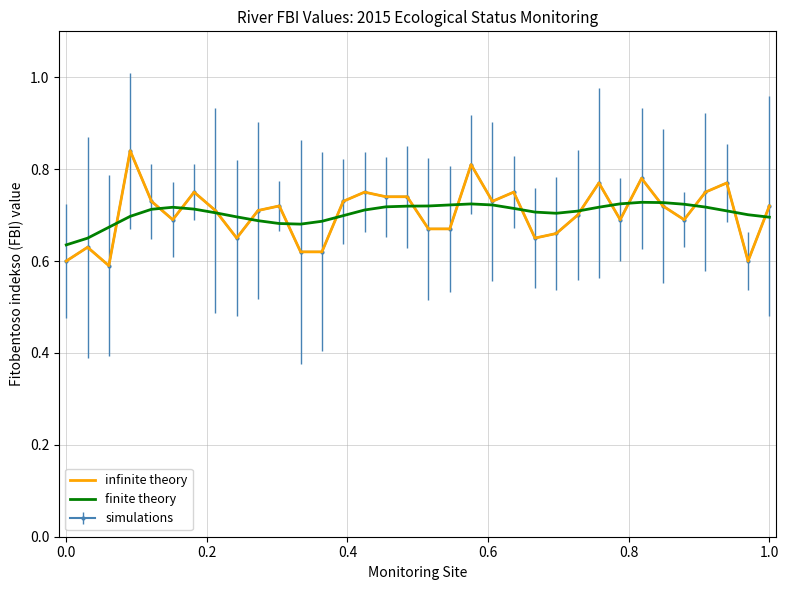

How many interior local peaks does the infinite theory series have?

10